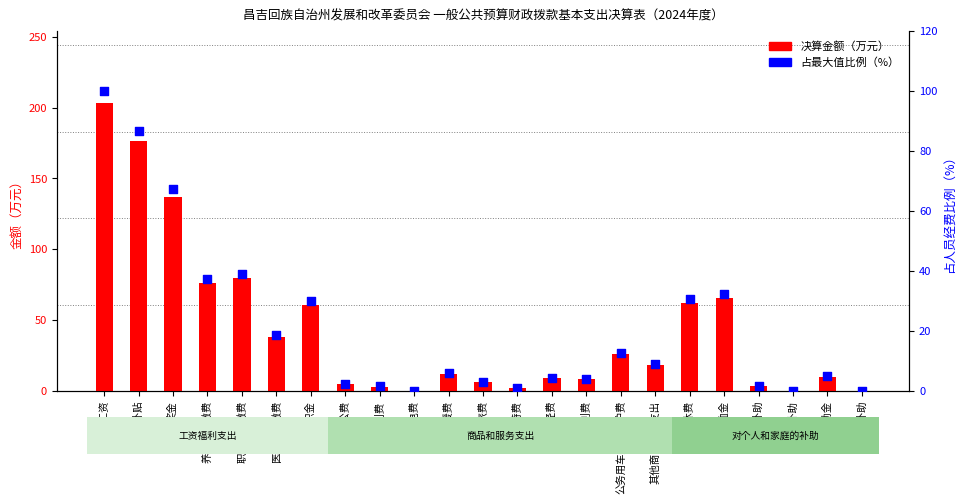

What is the total value across all series at 养老保险缴费?

113.6